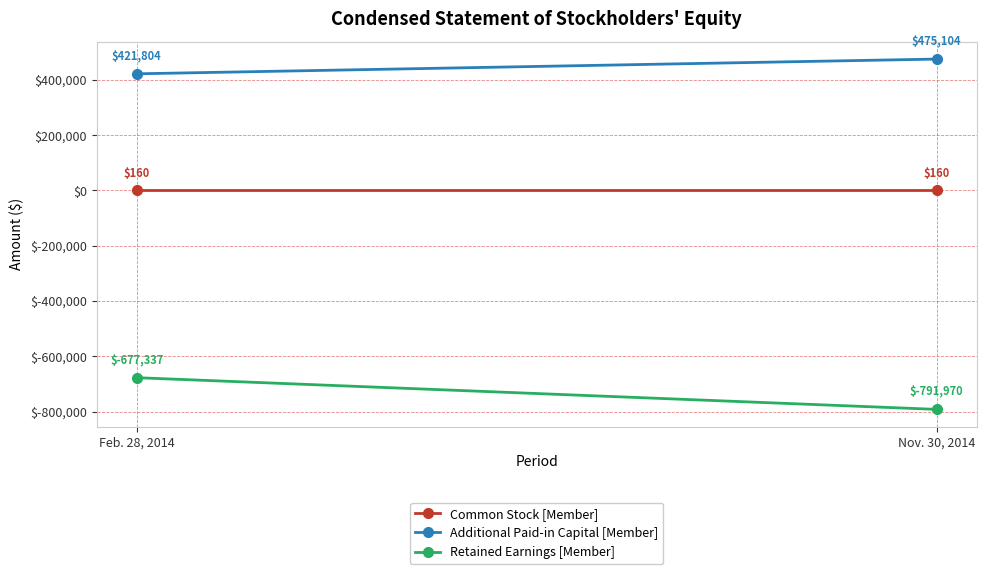

Is the value of Retained Earnings [Member] at Feb. 28, 2014 greater than the value of Common Stock [Member] at Nov. 30, 2014?

No